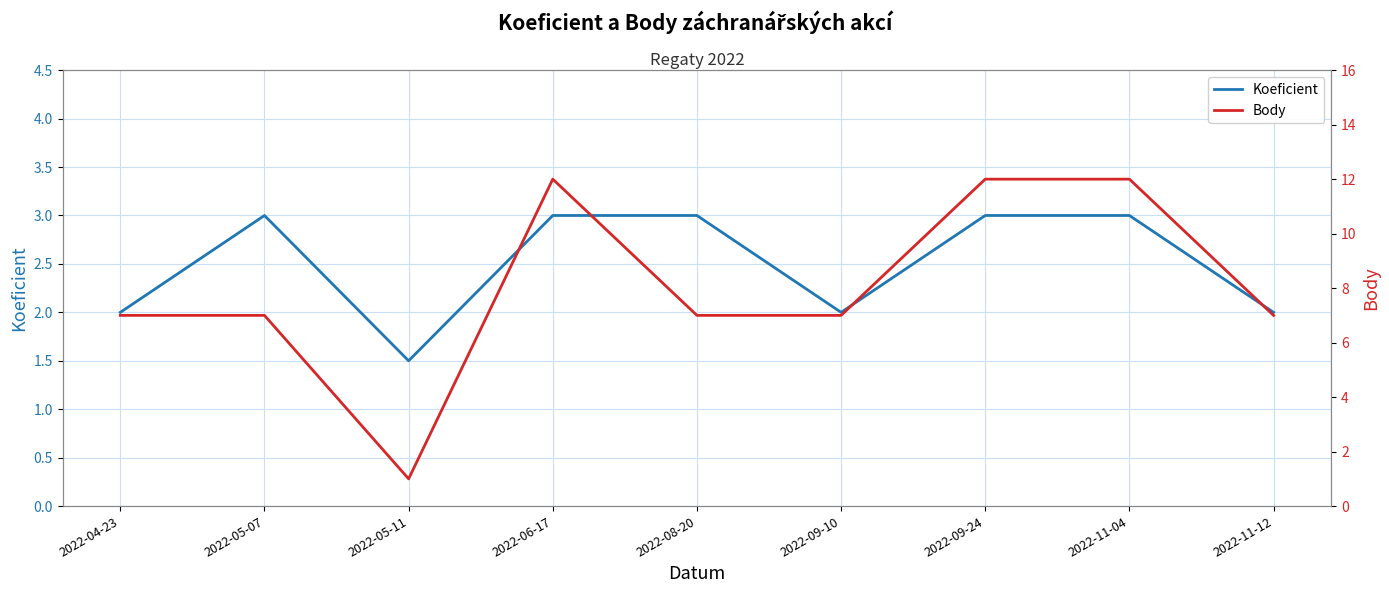

The value of Body at 2022-09-10 is 7.0. True or false?

True